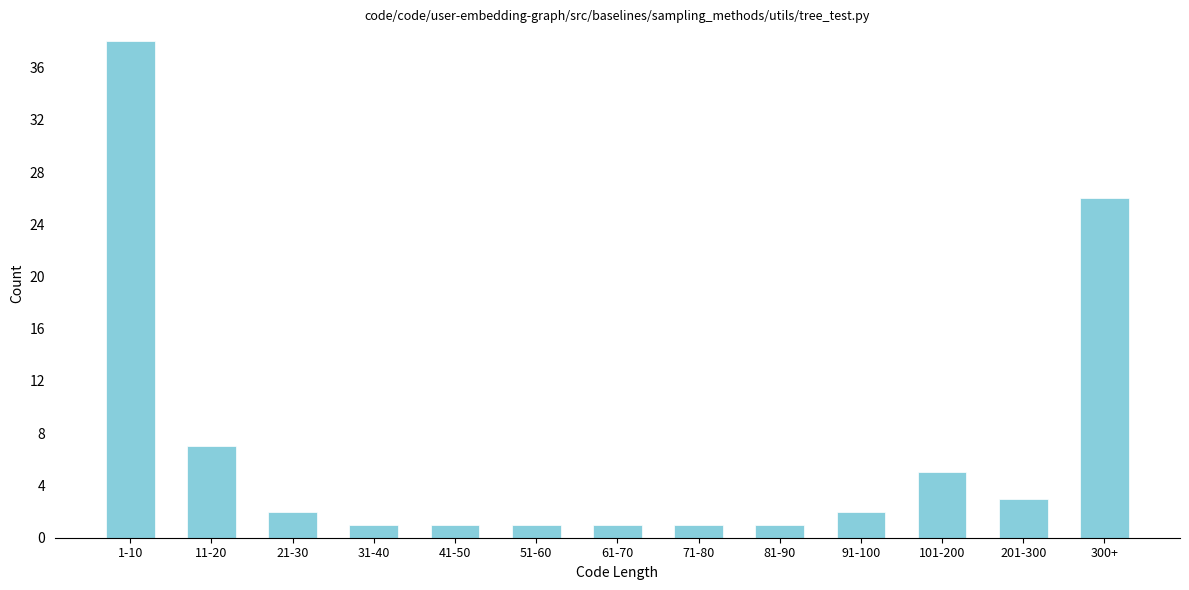

Reading right to left, extract all data points from this chart.

300+=26	201-300=3	101-200=5	91-100=2	81-90=1	71-80=1	61-70=1	51-60=1	41-50=1	31-40=1	21-30=2	11-20=7	1-10=38